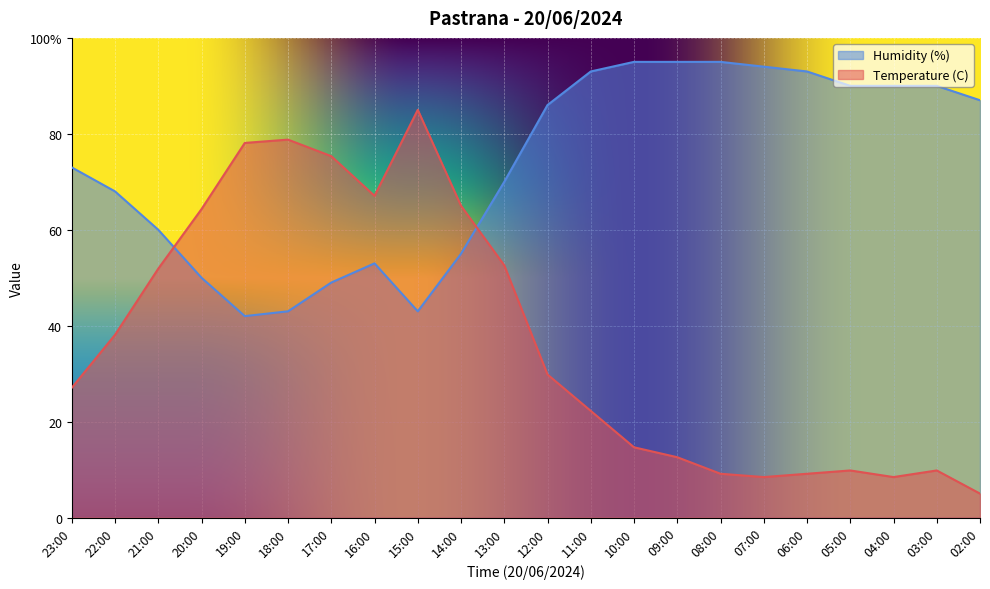

Does the chart display data point markers on the line(s)?

No